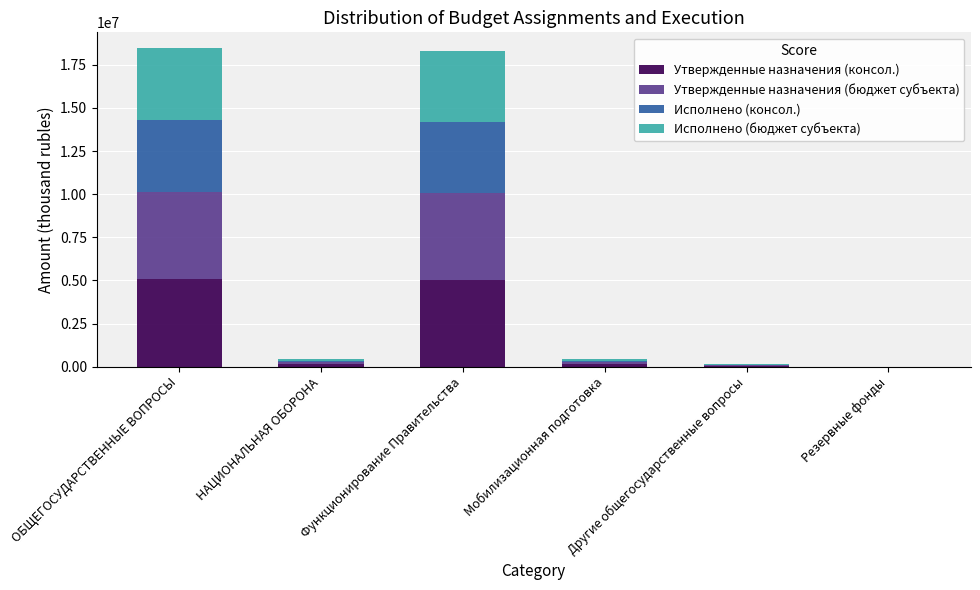

What is the total value across all series at Функционирование Правительства?

18306569.0